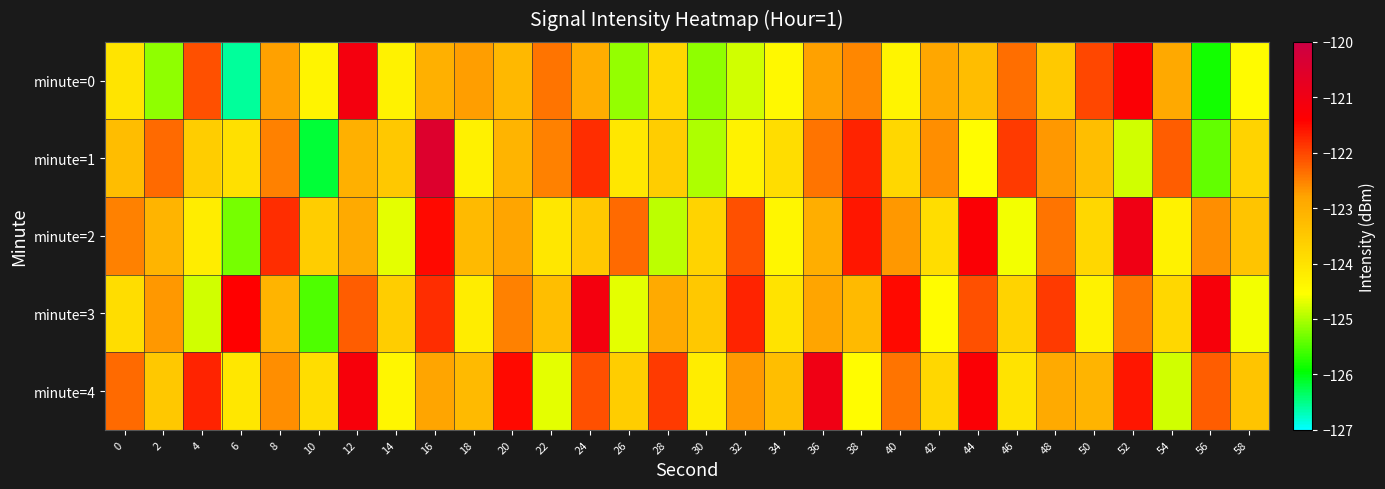

How many categories are shown in the chart?

30